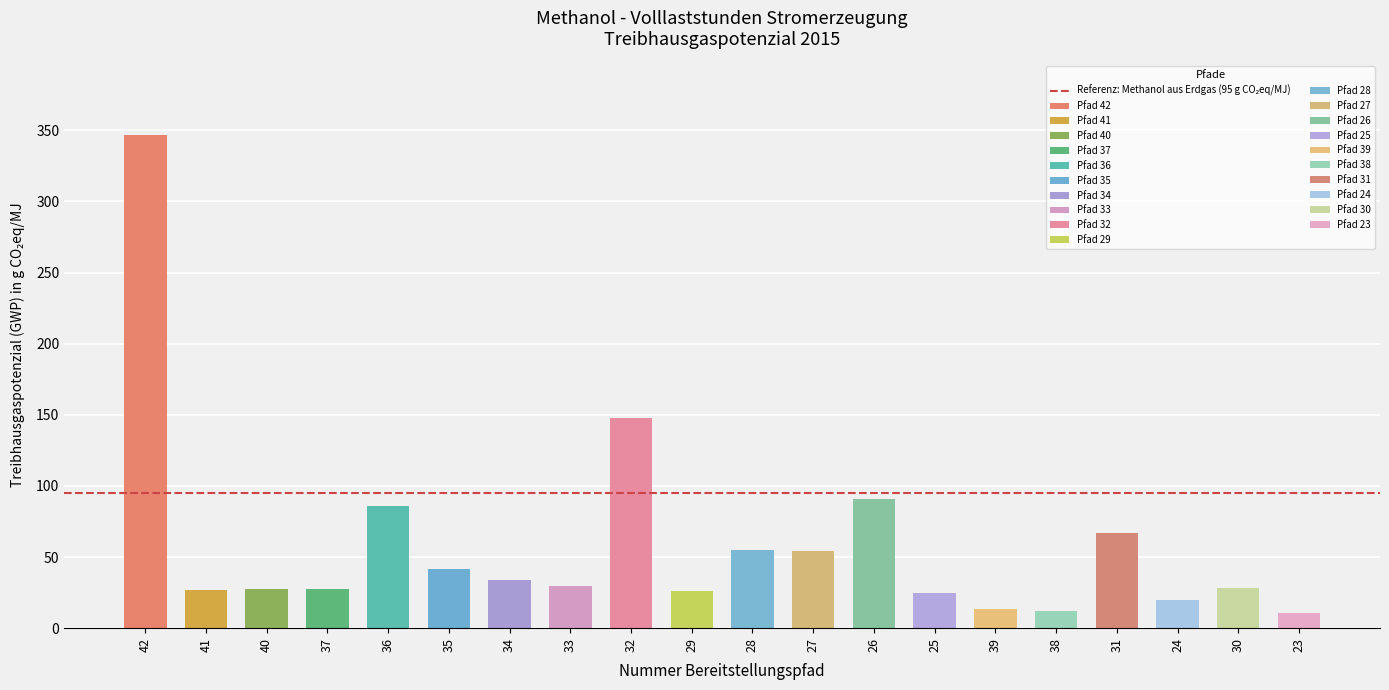

What is the value of the Gesamtergebnis bar at the 10th from the left?

26.1